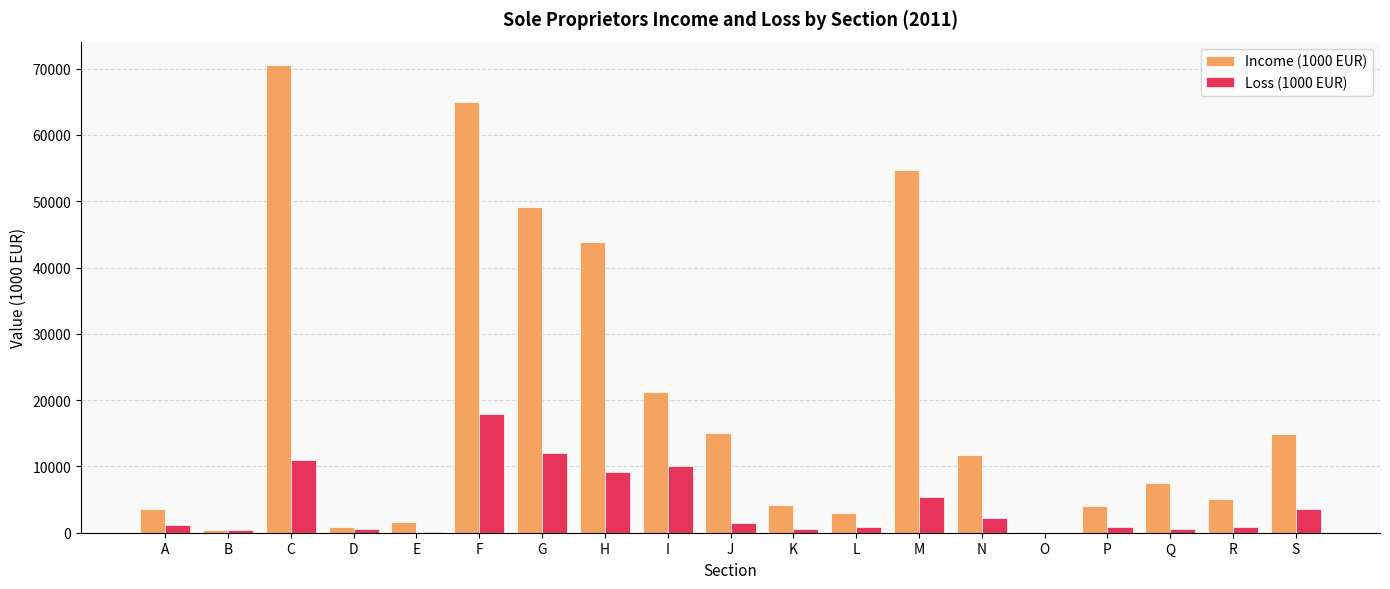

What is the total value across all series at R?

5897.0